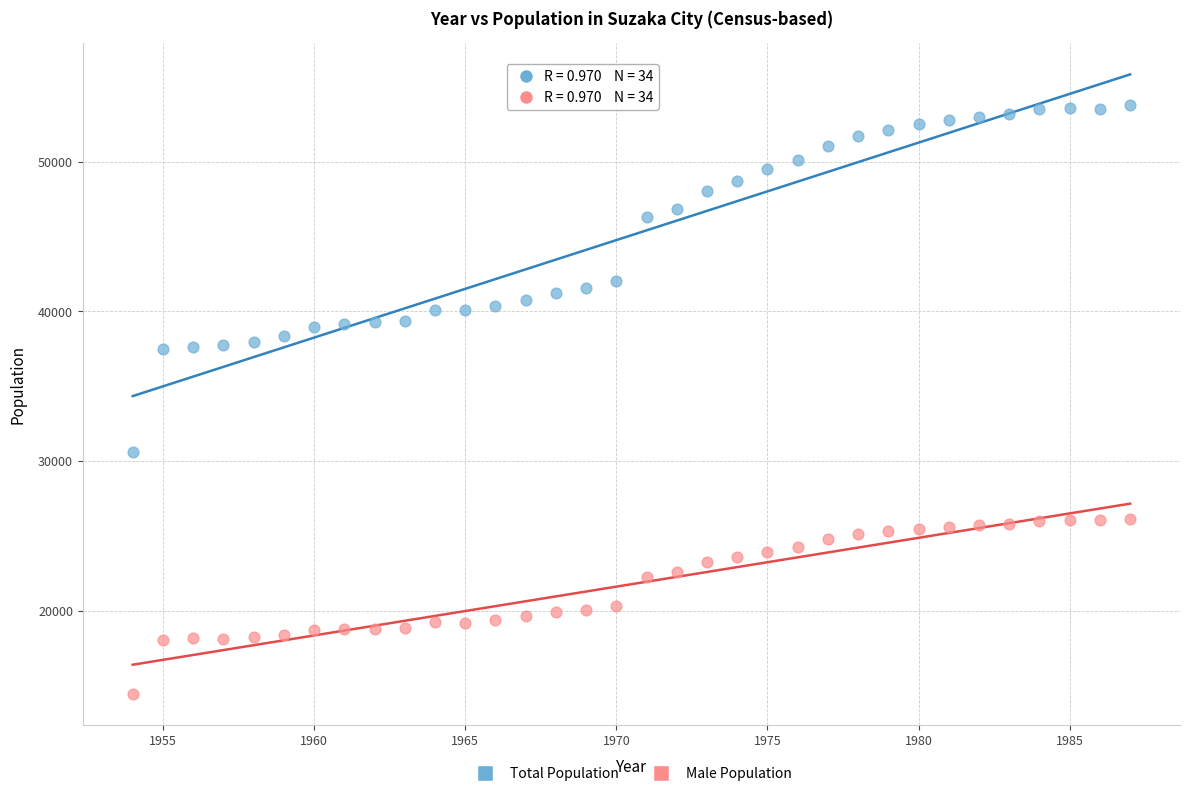

Across all data points, what is the range of Y values (max minus min)?

39313